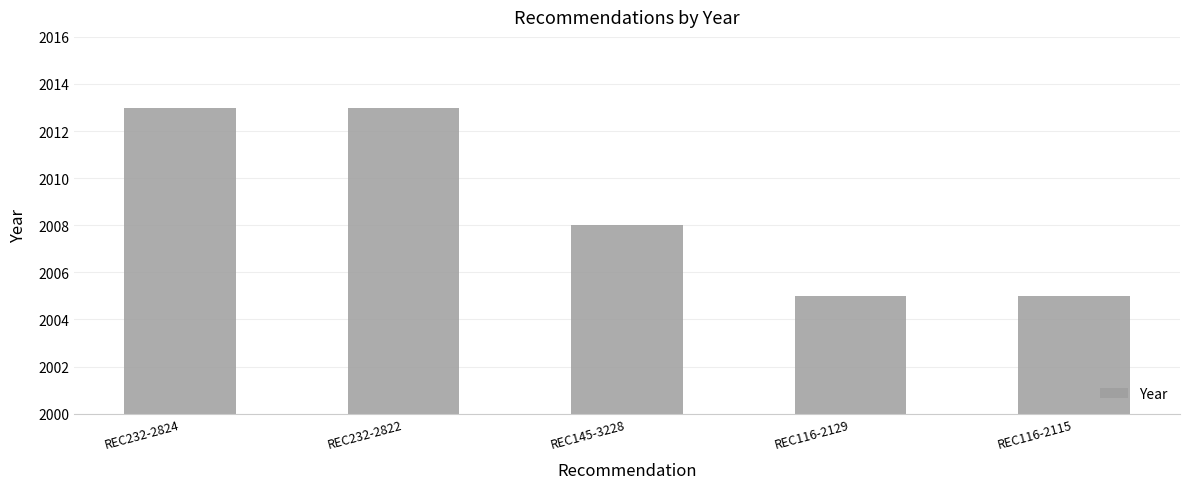

Is it true that the value at REC116-2129 is 2005?

True